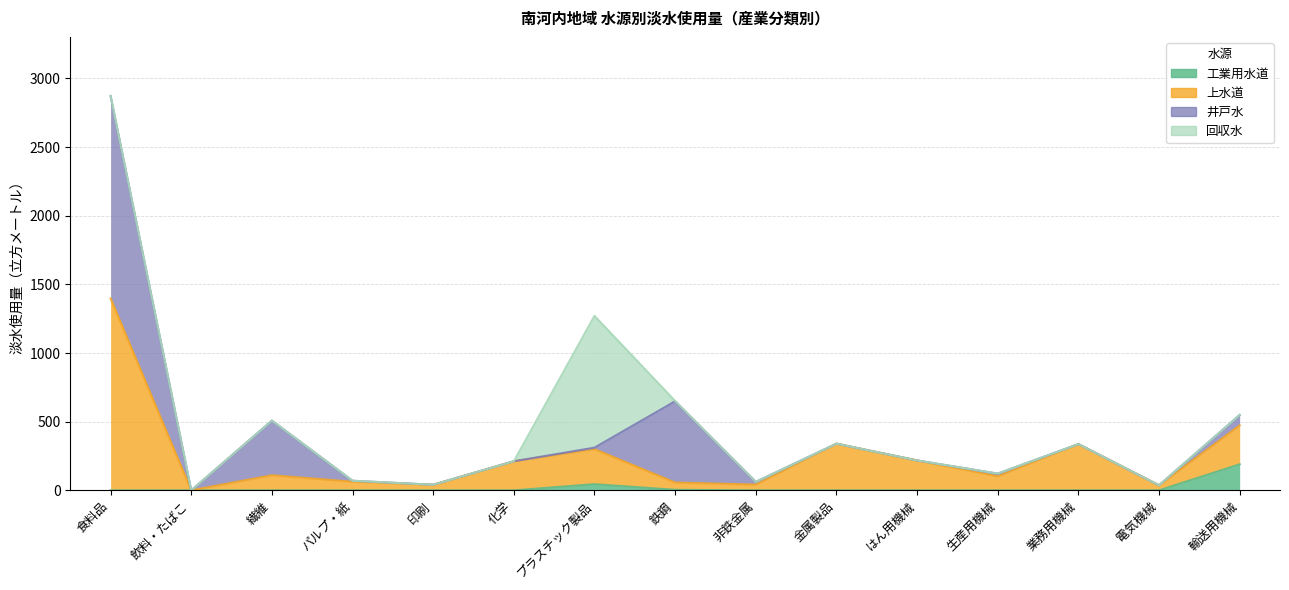

True or false: 上水道 and 工業用水道 cross at least once.

False